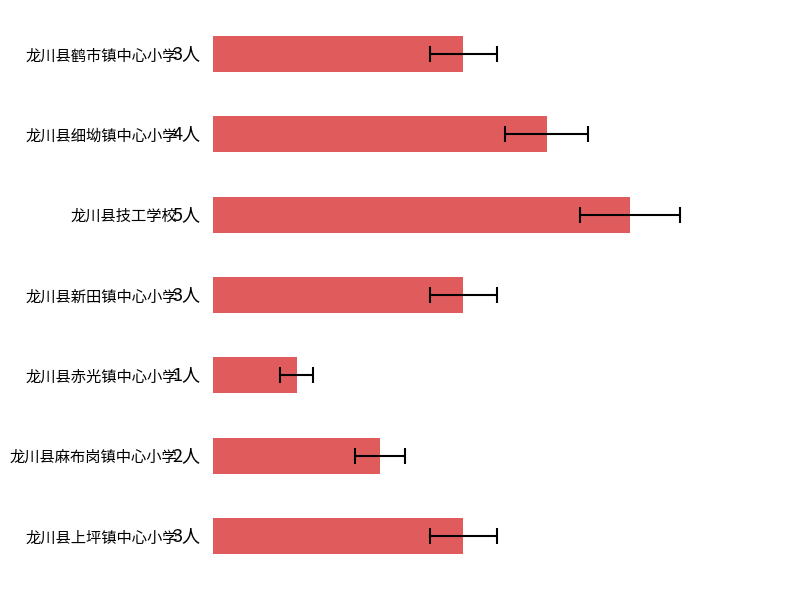

What is the maximum value shown in the chart?

5